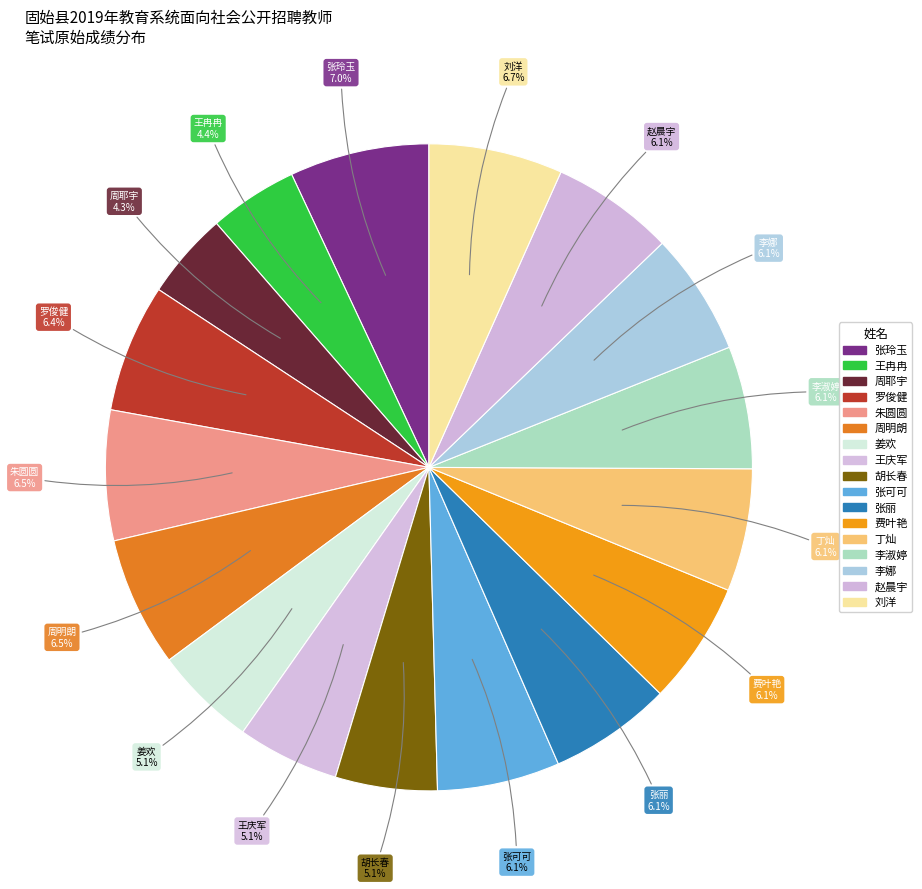

The 赵晨宇 slice represents 6% of the pie. True or false?

True